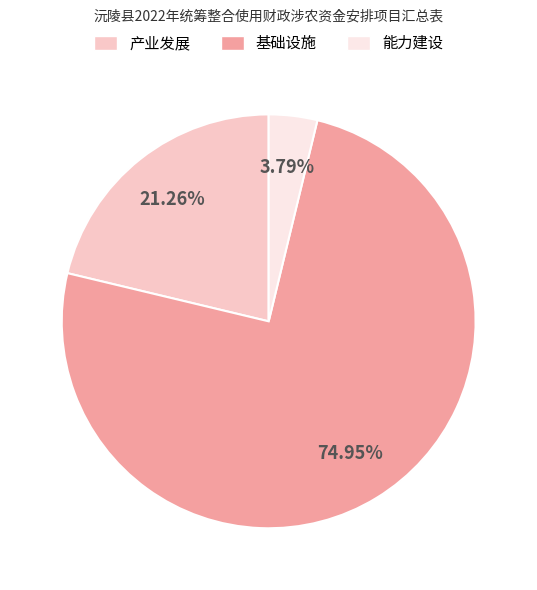

Which has a higher value, 产业发展 or 能力建设?

产业发展